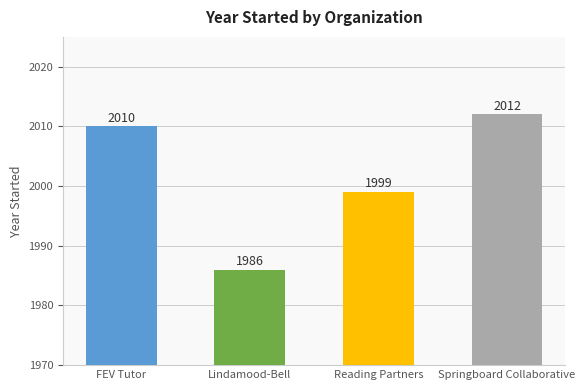

Rank the categories by value from lowest to highest.

Lindamood-Bell, Reading Partners, FEV Tutor, Springboard Collaborative